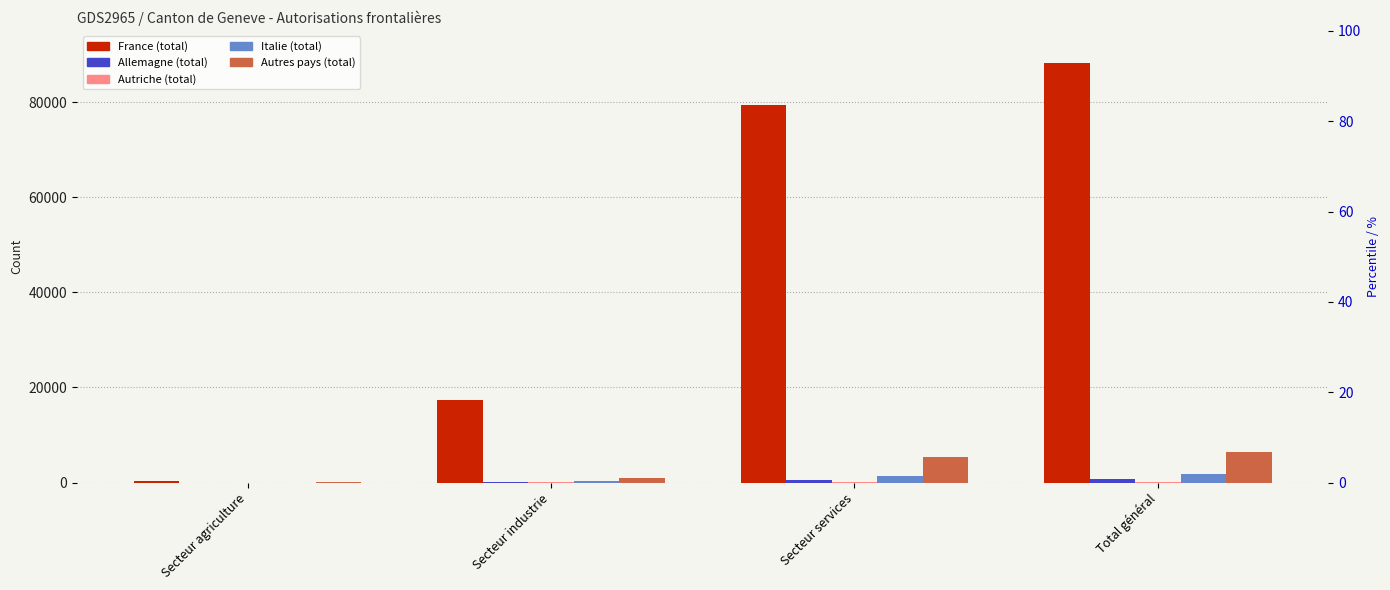

How many bars are there in each group?

5